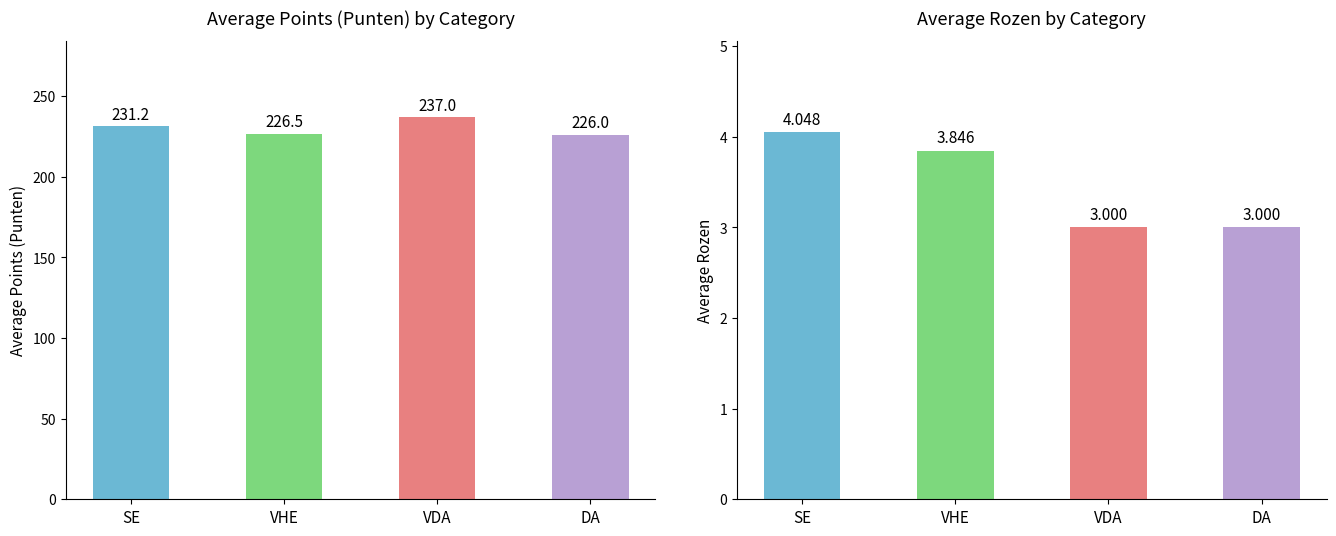

How many groups of bars are there?

4